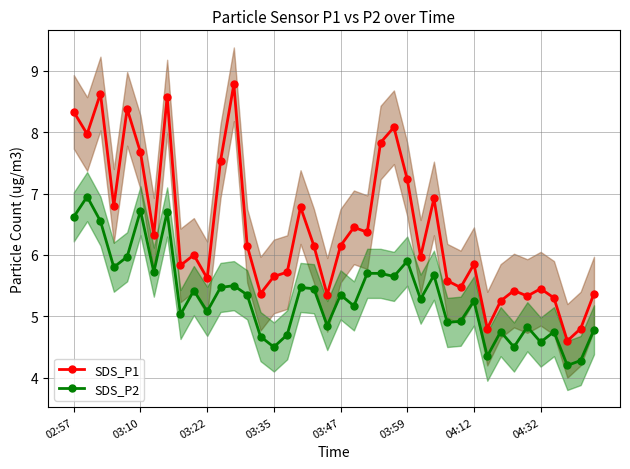

How many data points in SDS_P1 are above 6?

20